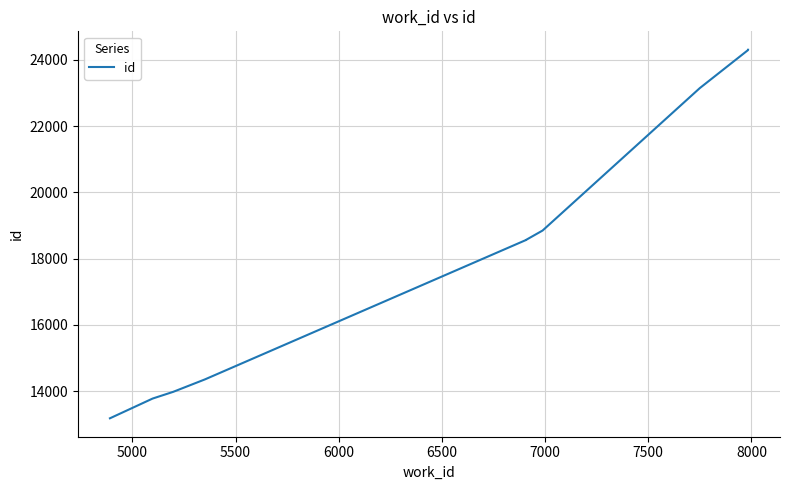

How many data points are less than 18565?

5